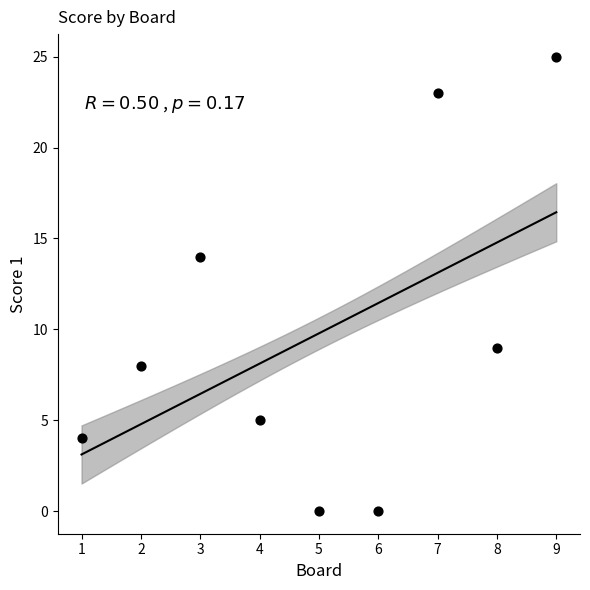

What is the average X value?

5